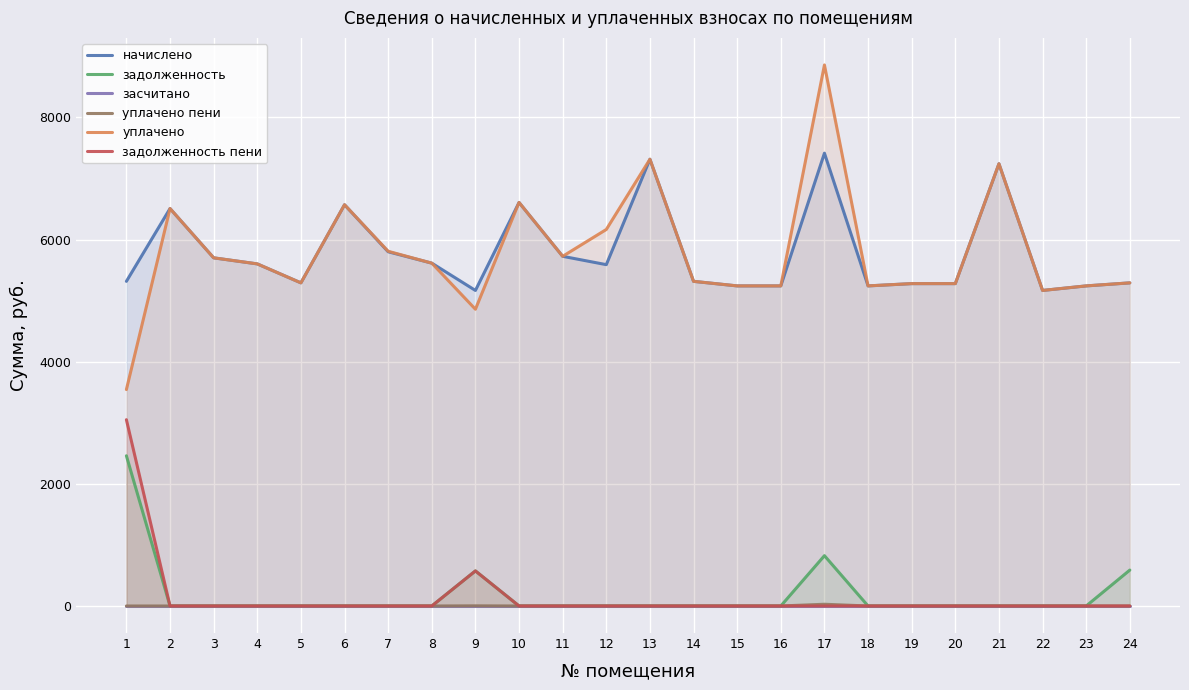

Where is the first local maximum for задолженность пени?

9